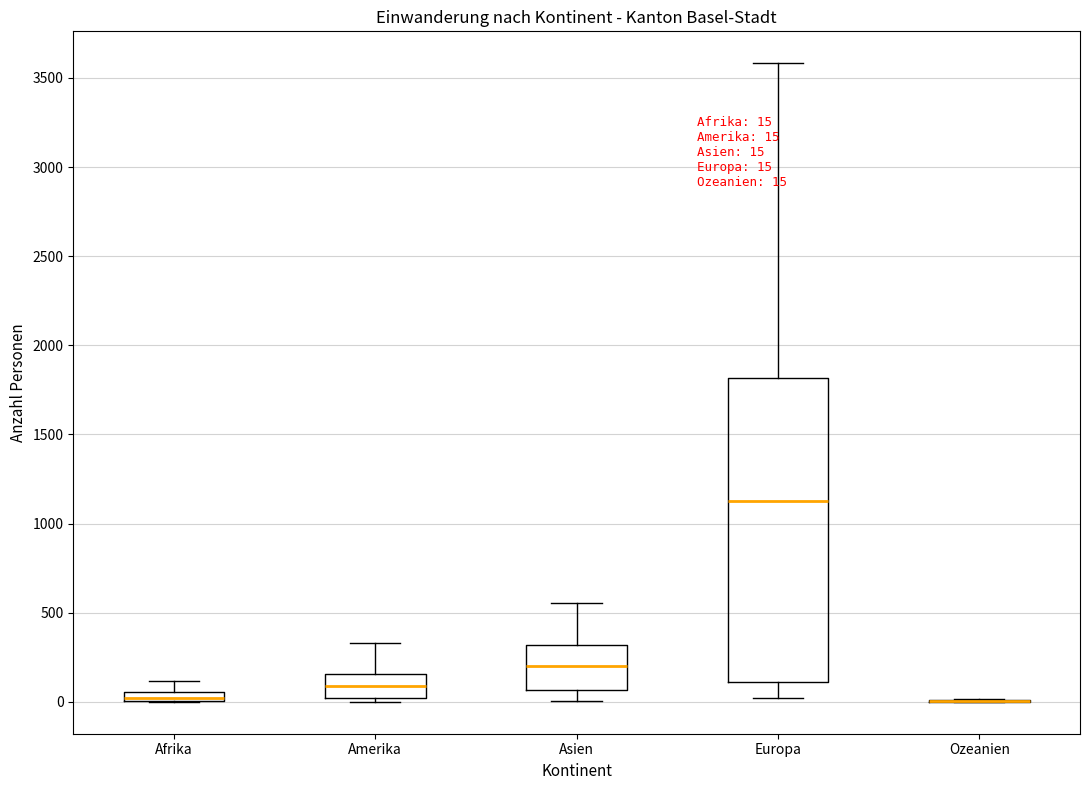

Comparing the boxes themselves (not the whiskers), which one is the tallest?

Europa